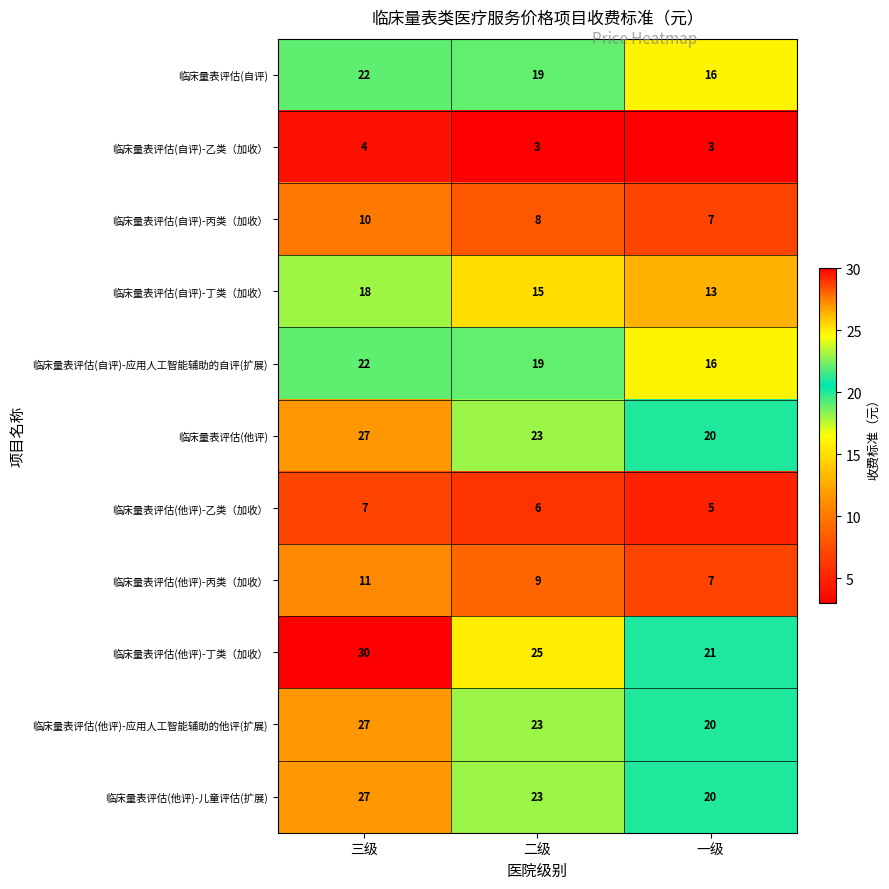

What is the minimum value shown in the chart?

3